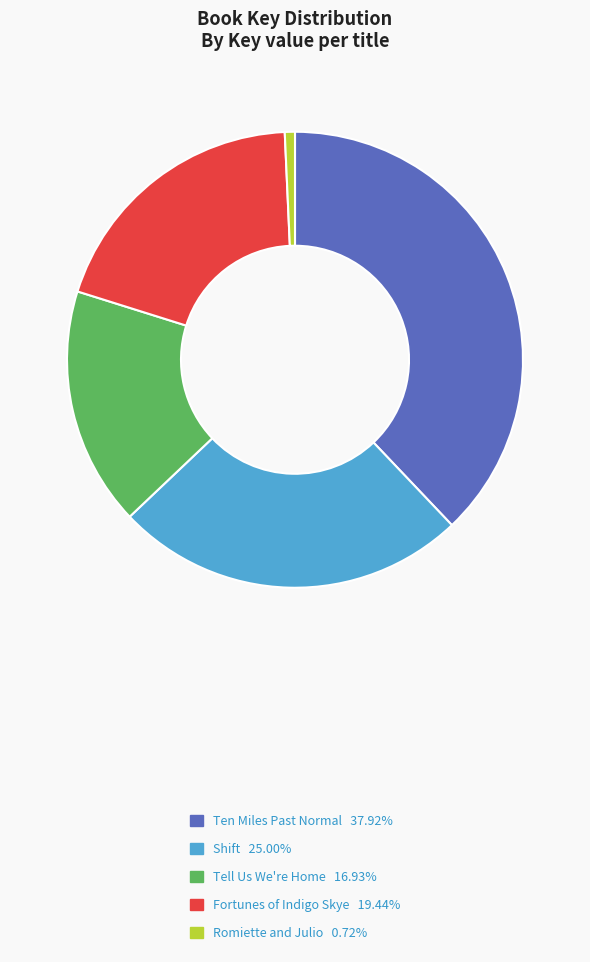

Between Shift and Fortunes of Indigo Skye, which is larger?

Shift